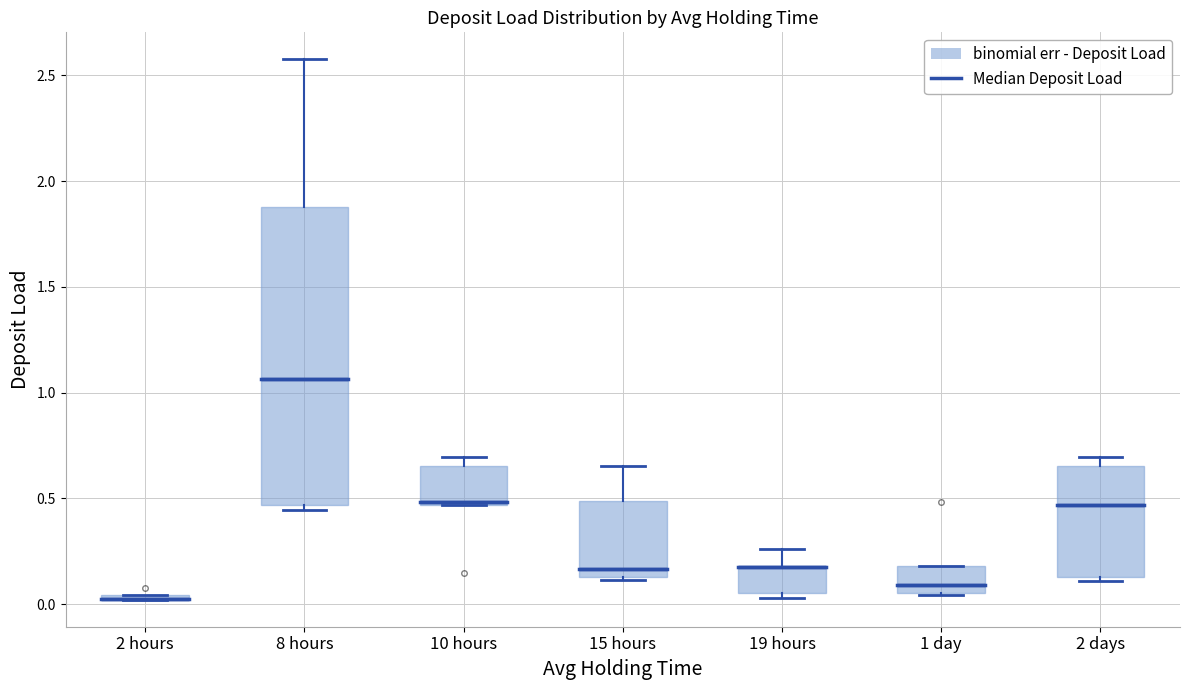

Where does the median line of the box for 10 hours sit on the y-axis? The values are not printed on the chart, so give them approximately, as read against the axis.

0.50